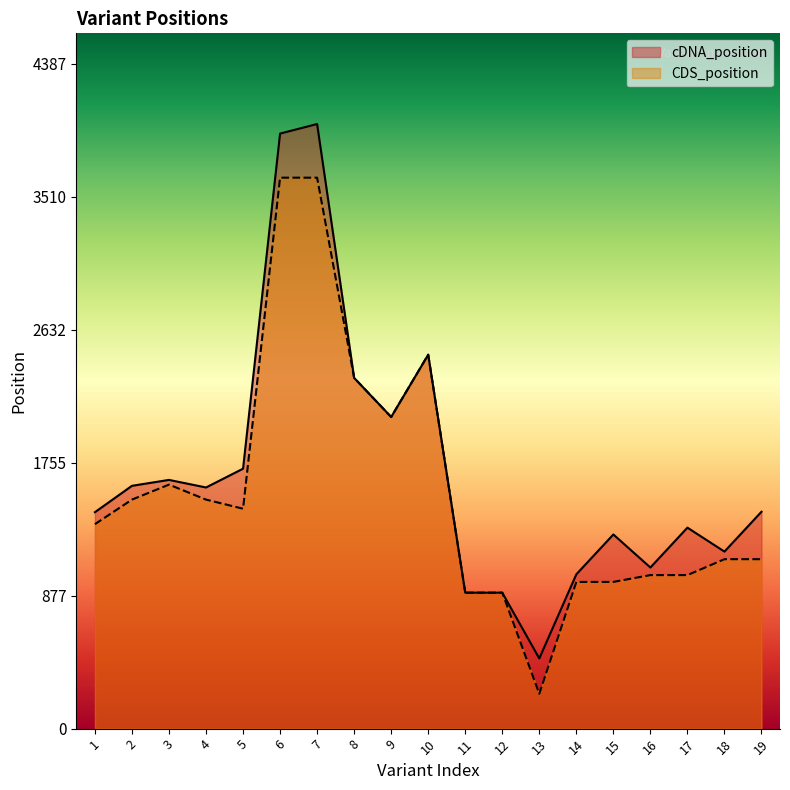

Where is cDNA_position nearest to the value 2226?

8